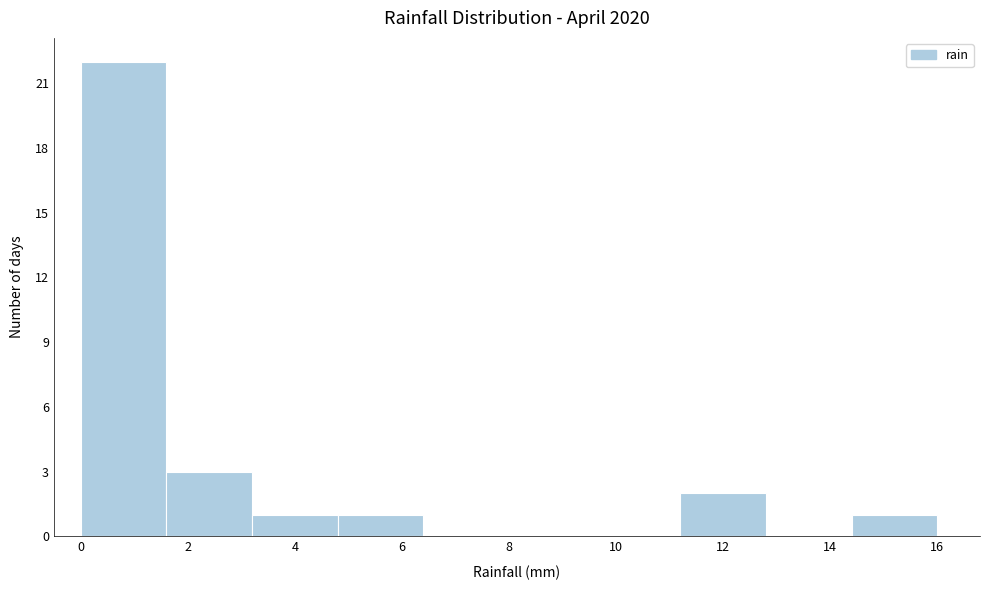

Reading left to right, transcribe this chart: for each bar, give the range it covers on the x-axis and its height. The values are not printed on the chart, so give them approximately, as read against the axis.

0.0 to 1.6: 22
1.6 to 3.2: 3
3.2 to 4.8: 1
4.8 to 6.4: 1
6.4 to 8.0: 0
8.0 to 9.6: 0
9.6 to 11.2: 0
11.2 to 12.8: 2
12.8 to 14.4: 0
14.4 to 16.0: 1